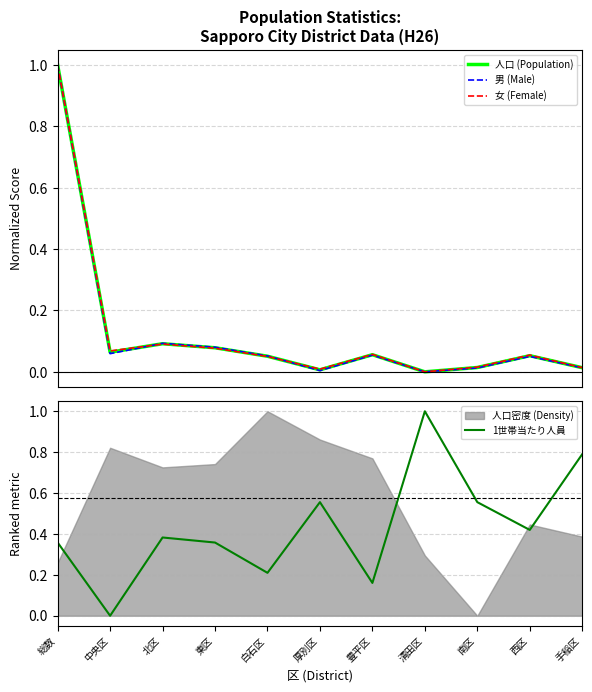

What is the maximum value for 人口 (Population)?

1.0